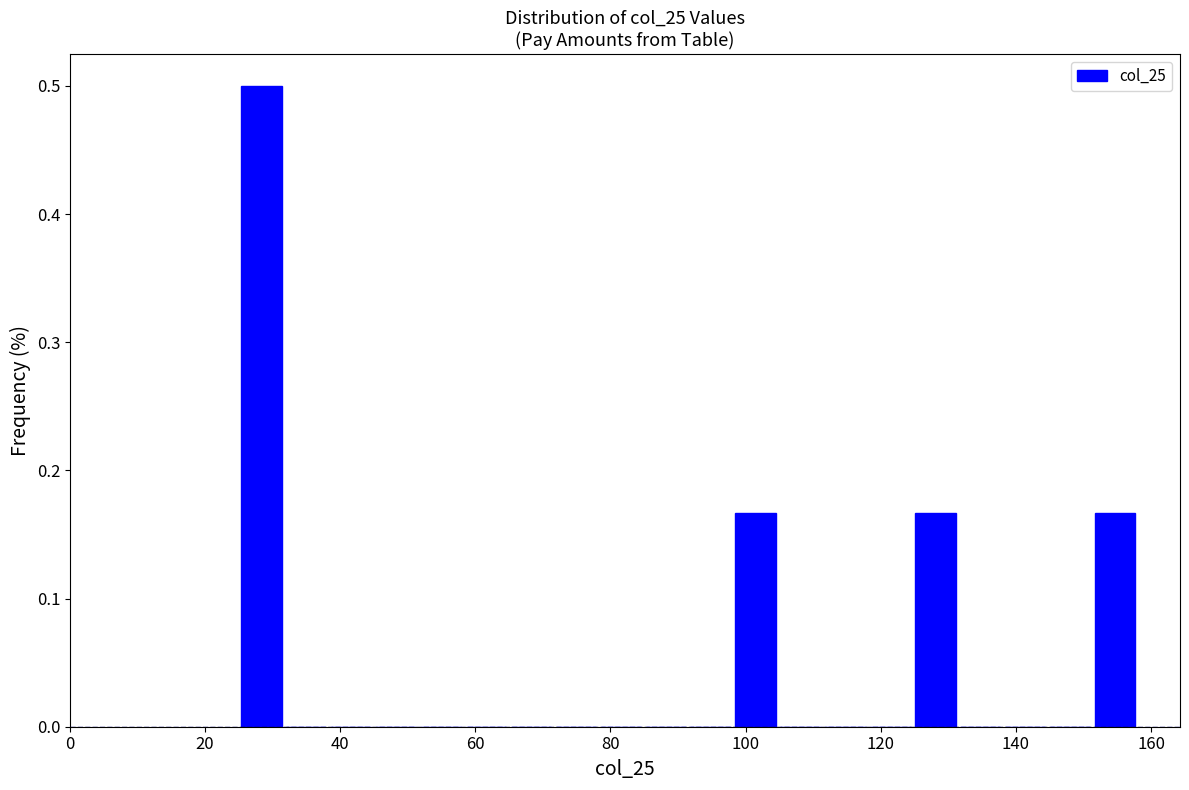

Read against the x-axis, roughly where is the centre of the tallest bar?

28